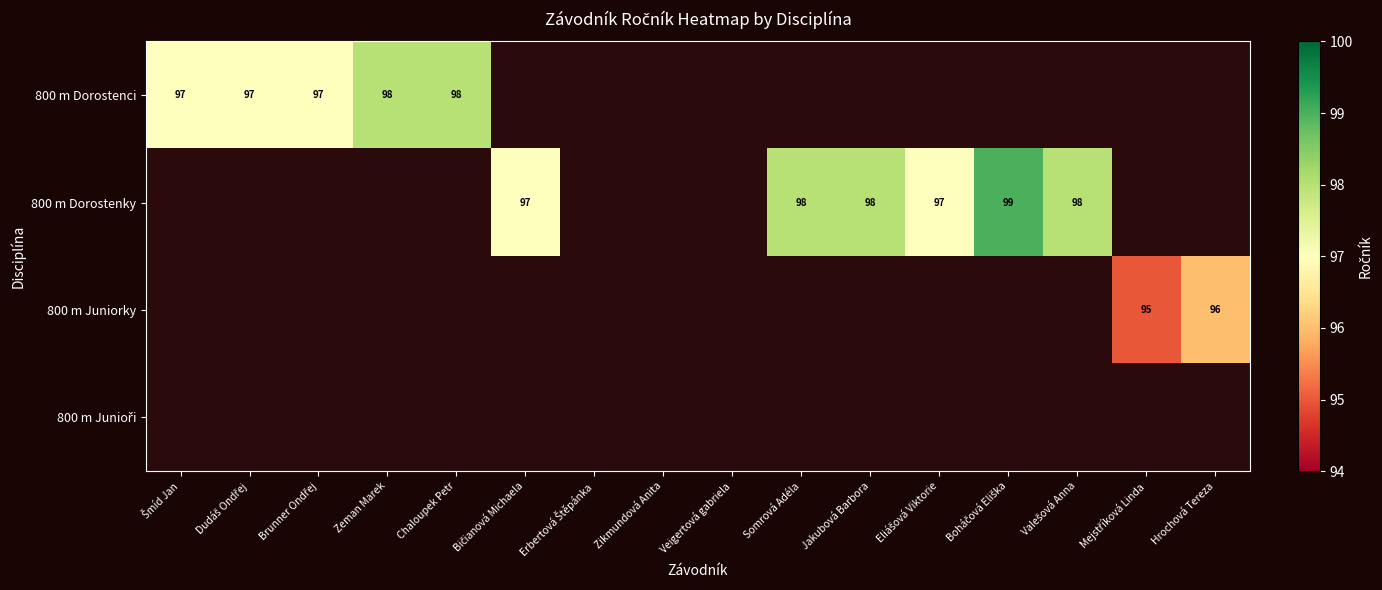

True or false: 800 m Dorostenky has a value of 98 at Somrová Adéla.

True